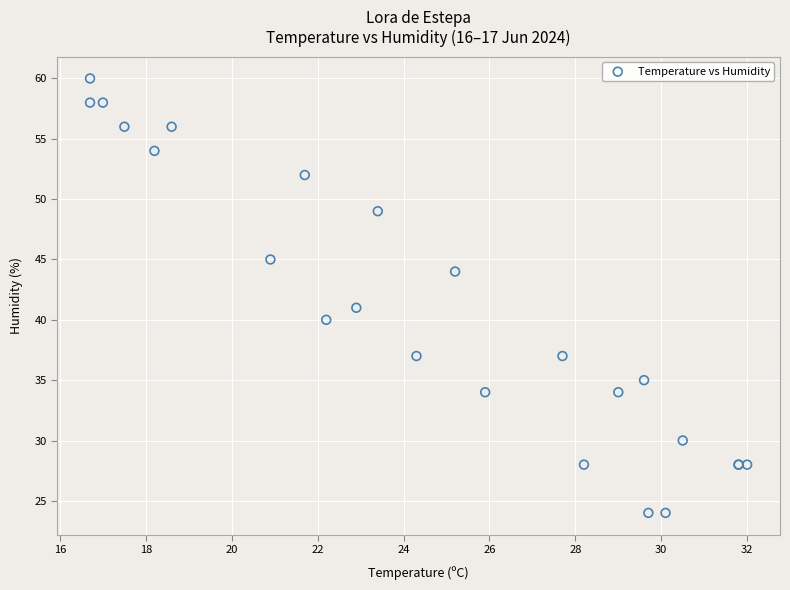

What Y value in the scatter plot is closest to 42?

41